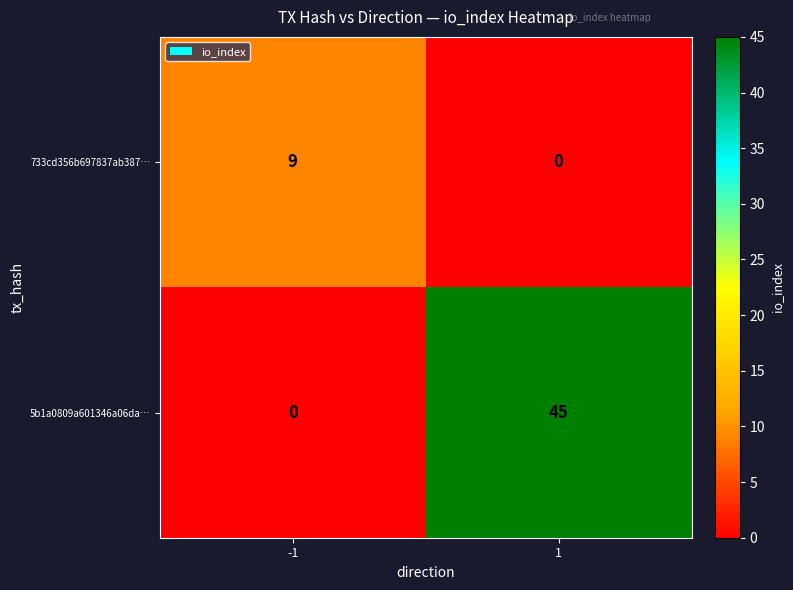

How many categories are shown in the chart?

2